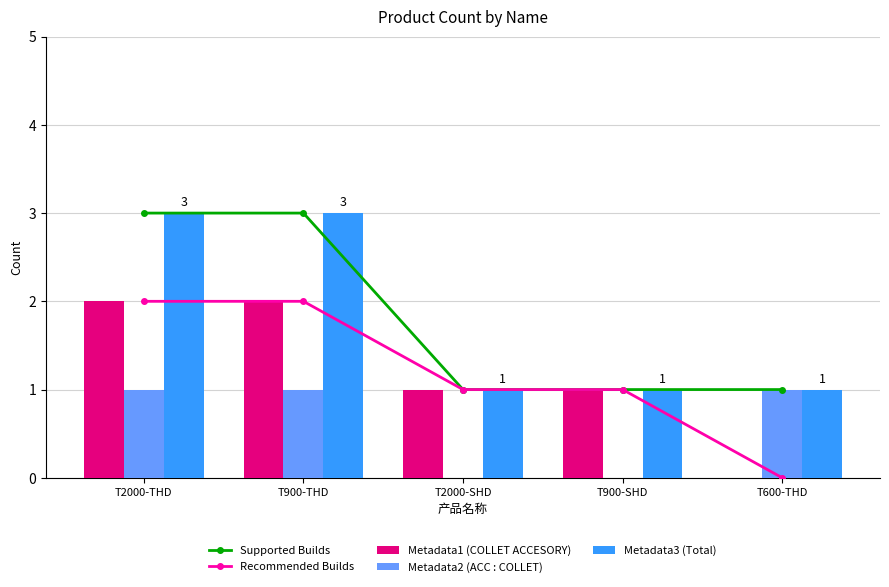

What position from the left is T600-THD?

5